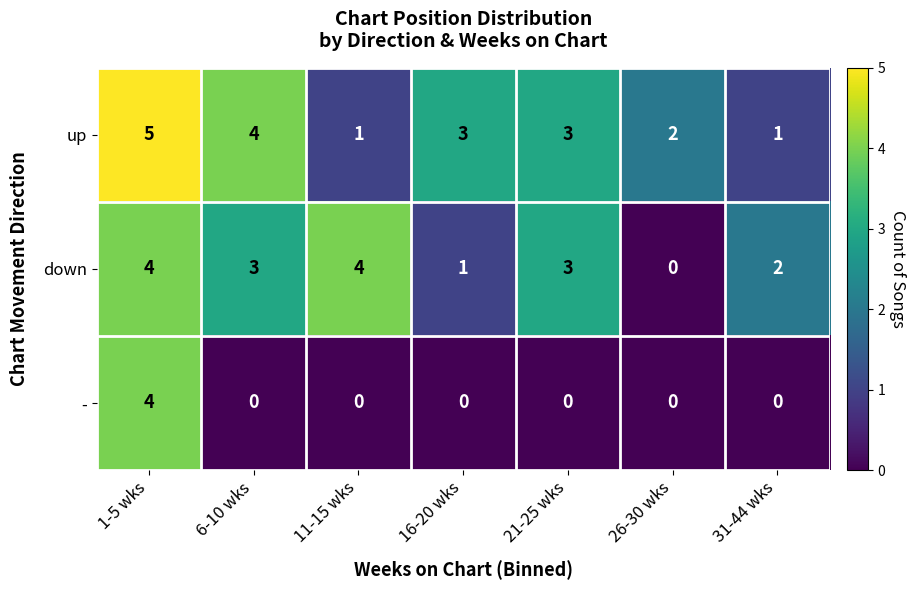

What is the difference between the maximum and minimum values in the up series?

4